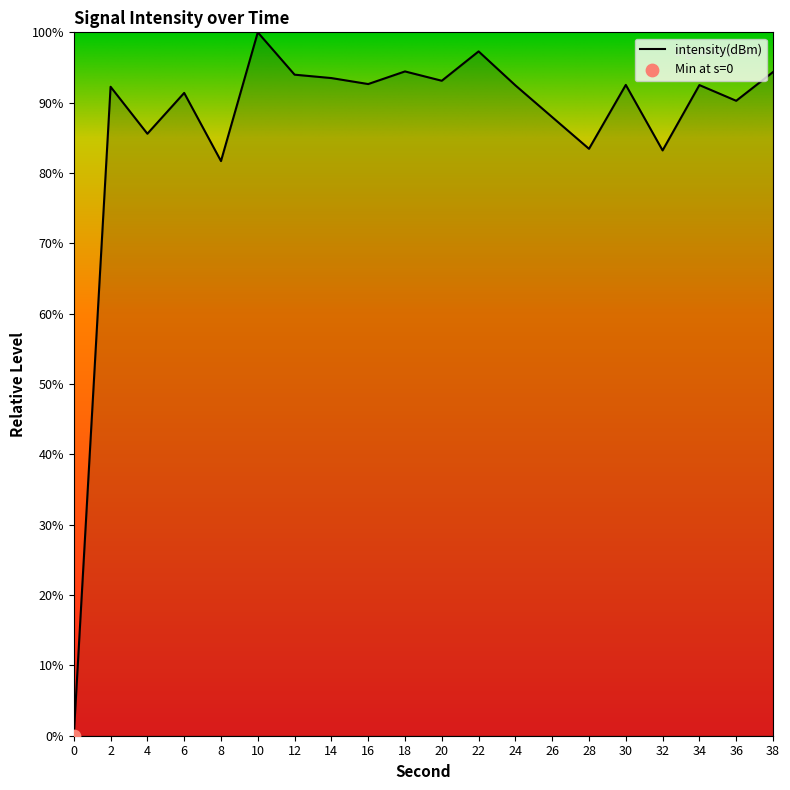

Which has a higher value, 18 or 36?

18